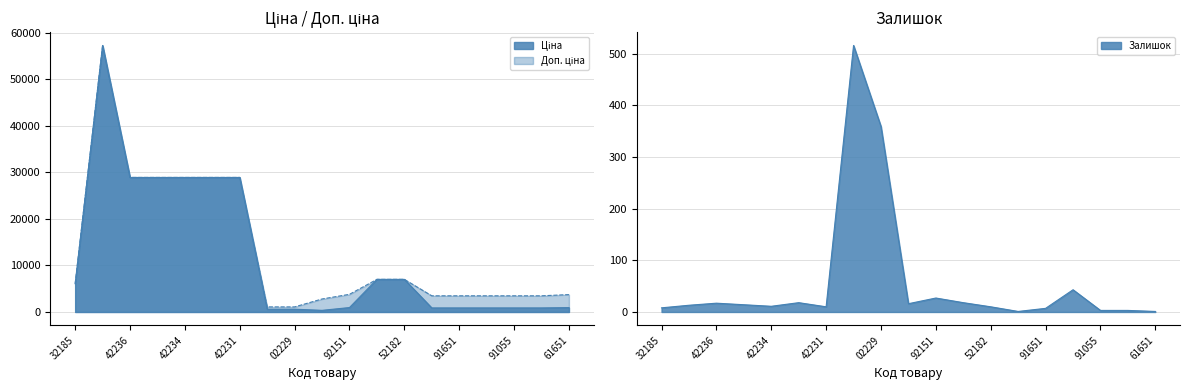

What is the approximate value of Залишок at 91055?

3.0